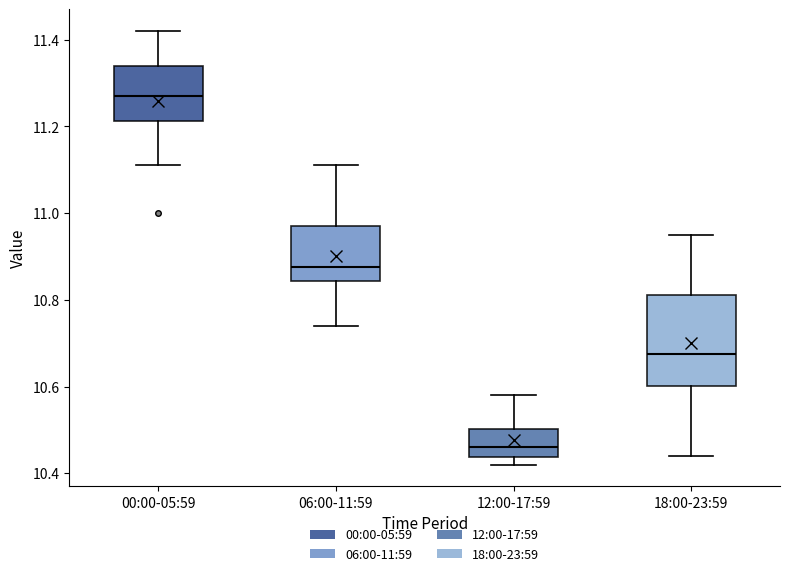

Which box's median line is the highest?

00:00-05:59